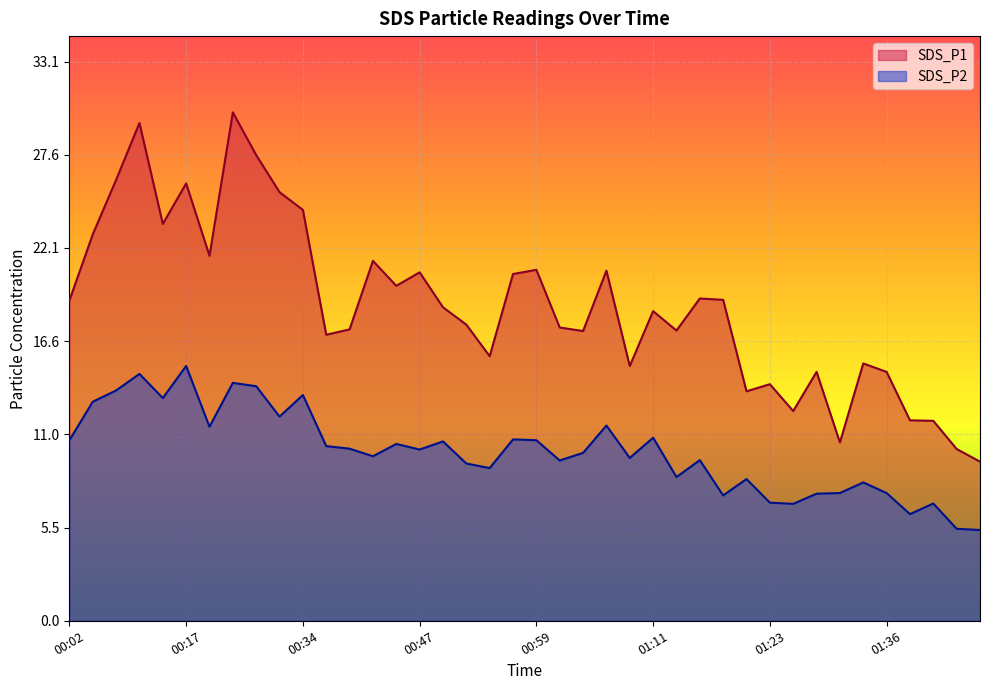

What is the spread (max minus min) of values at 00:47?

10.5